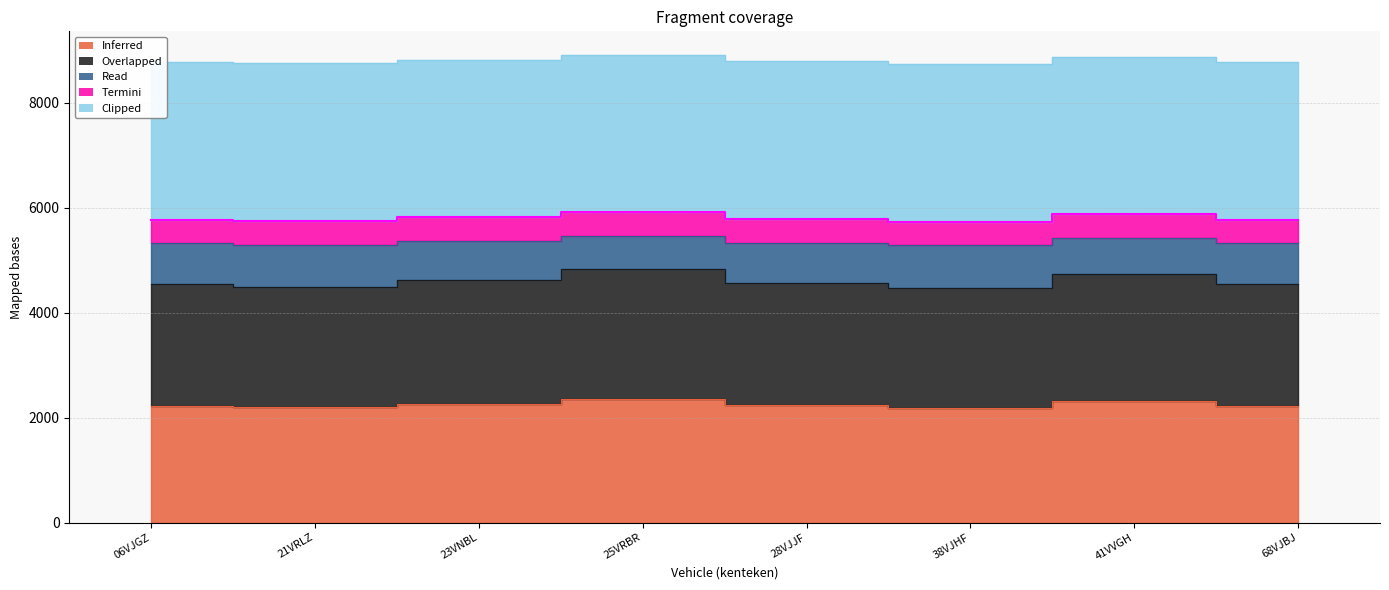

Rank the categories by massa_ledig_voertuig value from lowest to highest.

38VJHF, 21VRLZ, 06VJGZ, 68VJBJ, 28VJJF, 23VNBL, 41VVGH, 25VRBR